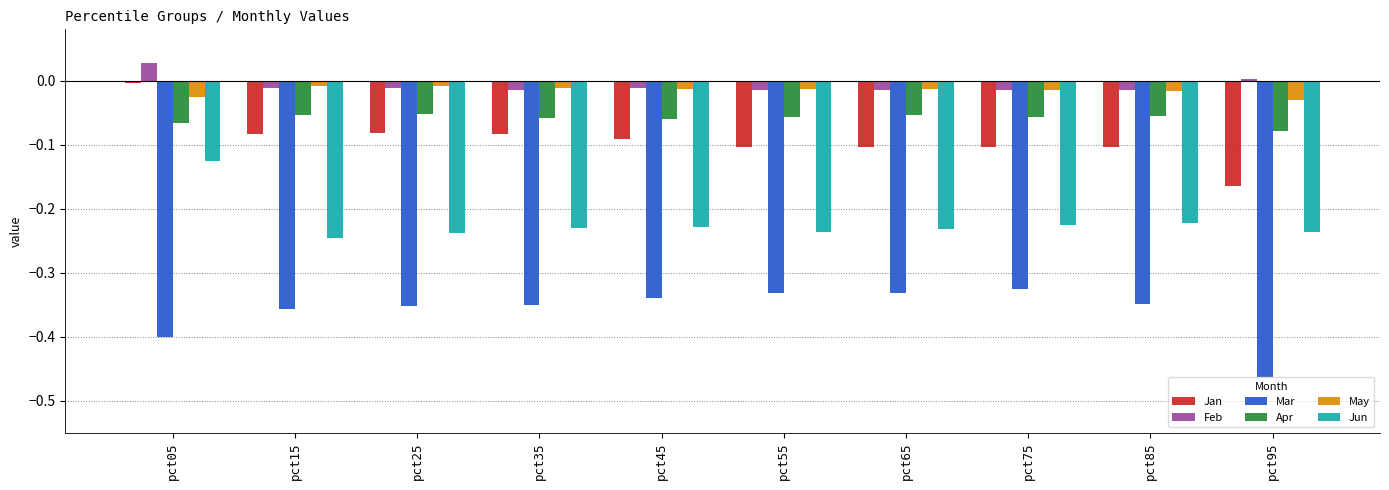

Is the value of May at pct45 greater than the value of Jun at pct05?

Yes